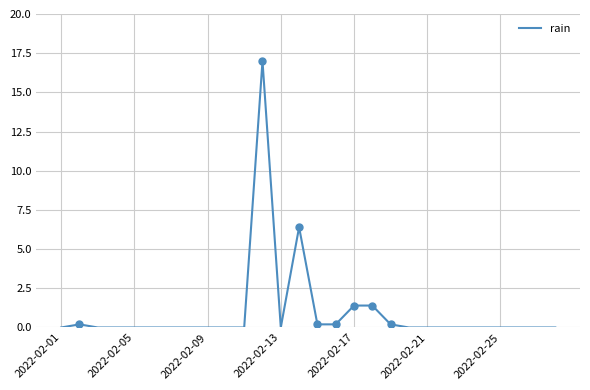

Which category has the lowest value across all series?

2022-02-01